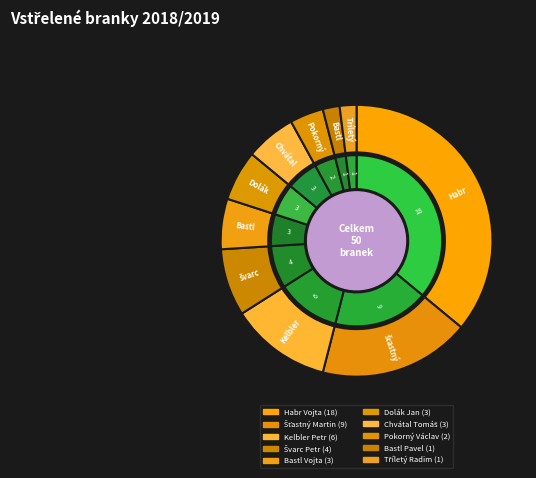

What percentage is the Tříletý Radim slice, to the nearest percent?

2%